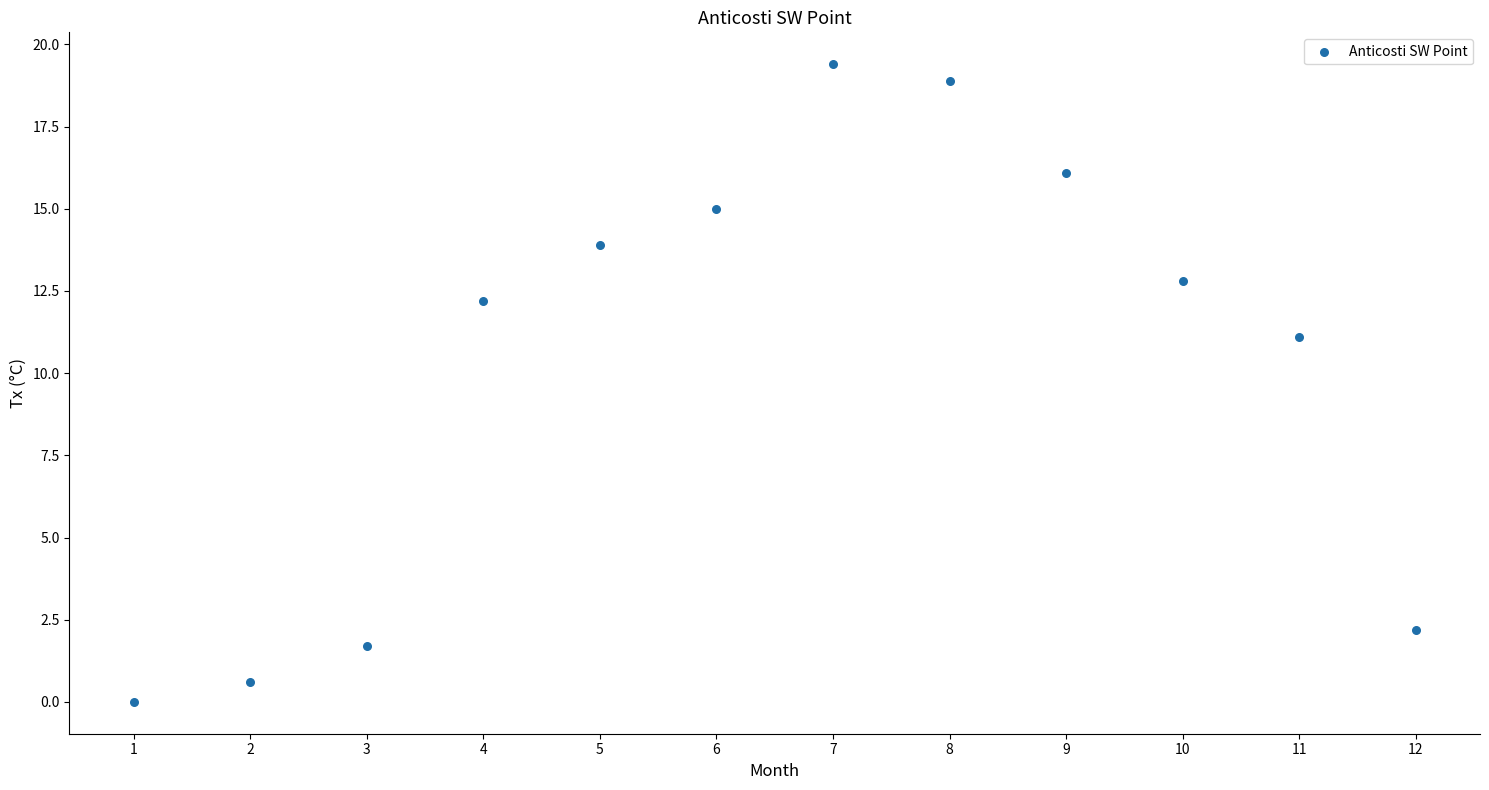

What is the range of X values (max minus min)?

11.0